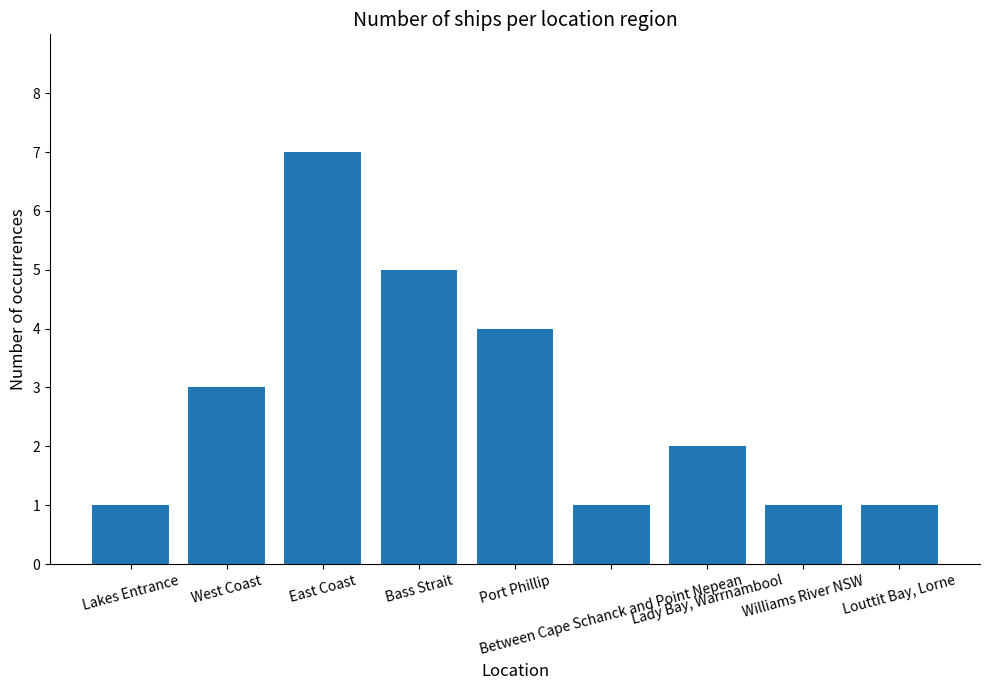

Reading left to right, transcribe all the data shown in this chart.

1	3	7	5	4	1	2	1	1